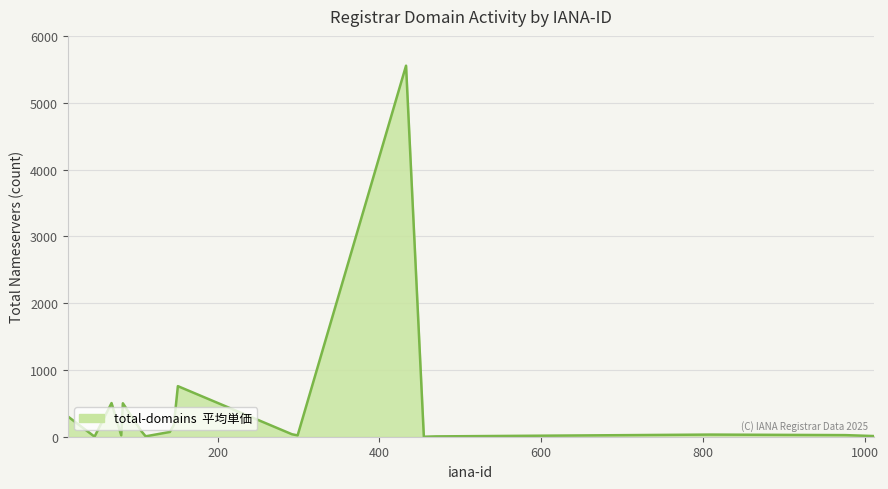

What is the maximum value shown in the chart?

5554